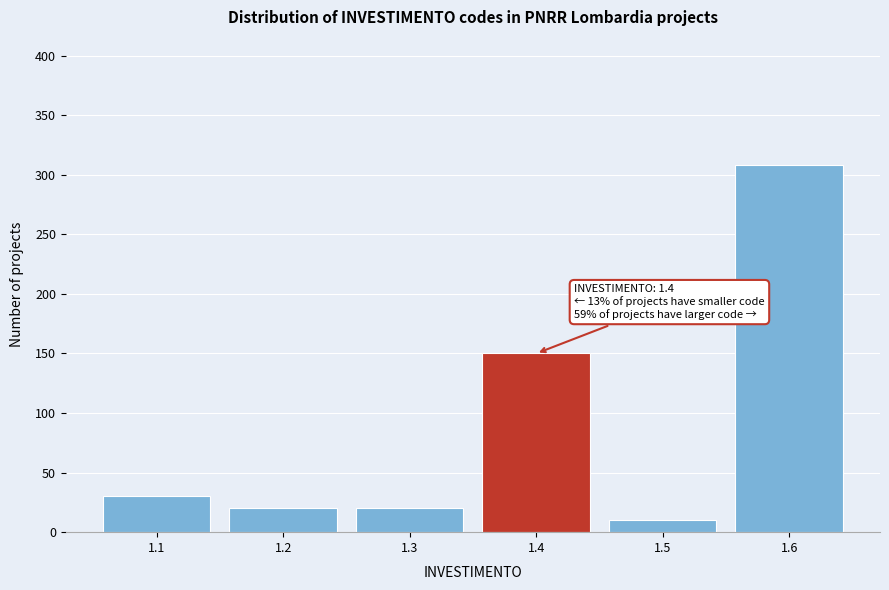

Reading left to right, transcribe all the data shown in this chart.

1.1=30	1.2=20	1.3=20	1.4=150	1.5=10	1.6=308